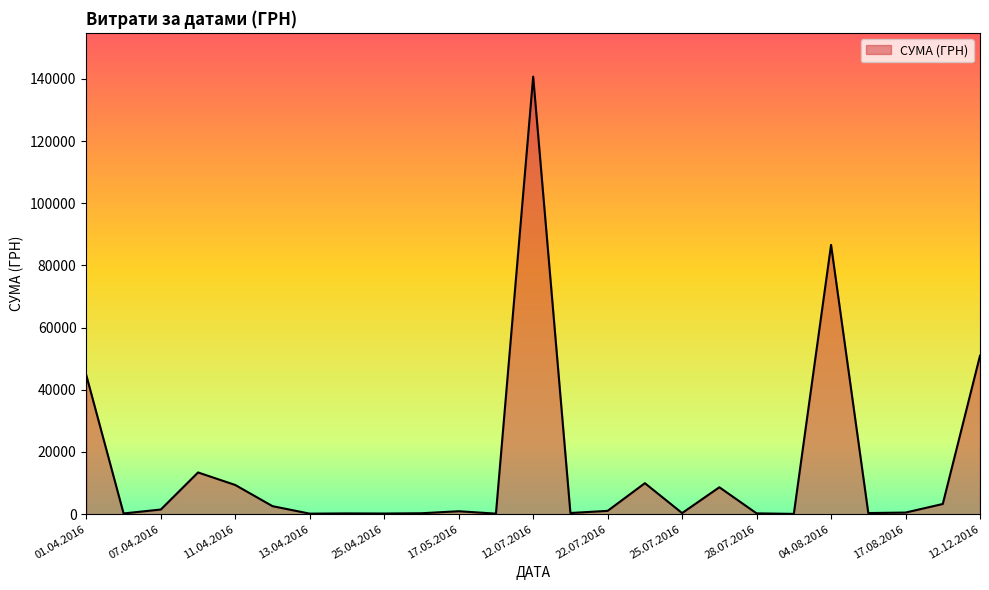

What is the greatest value displayed?

140706.2